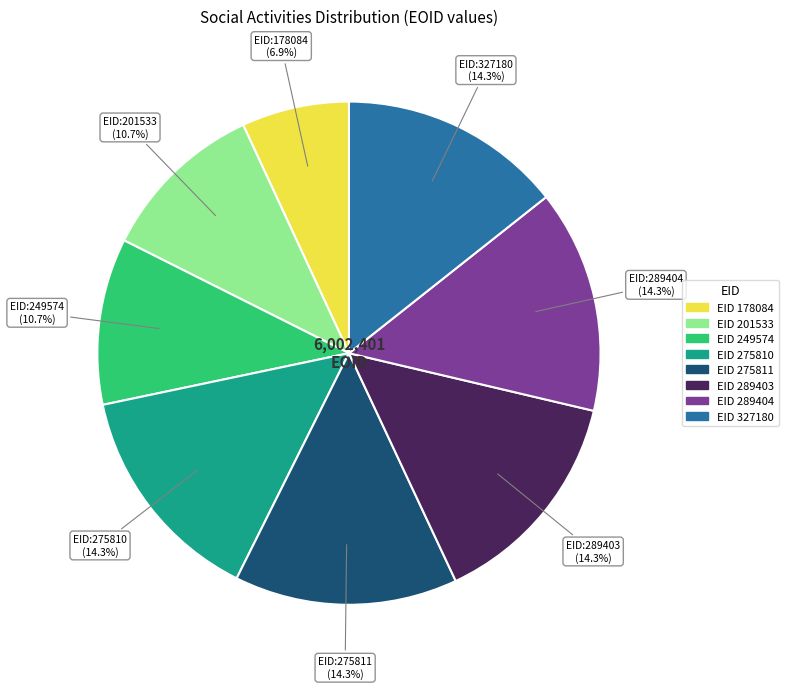

How many slices are in this pie chart?

8